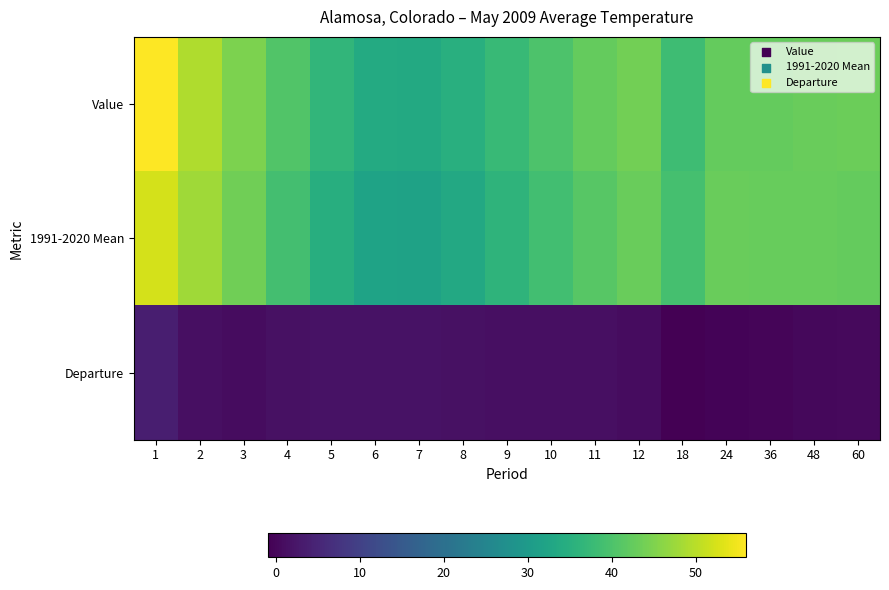

At which category does the chart reach its minimum across all series?

18